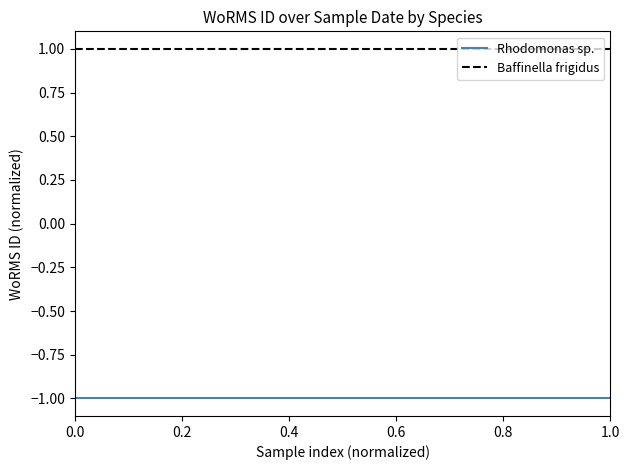

Does the chart have visible grid lines?

No